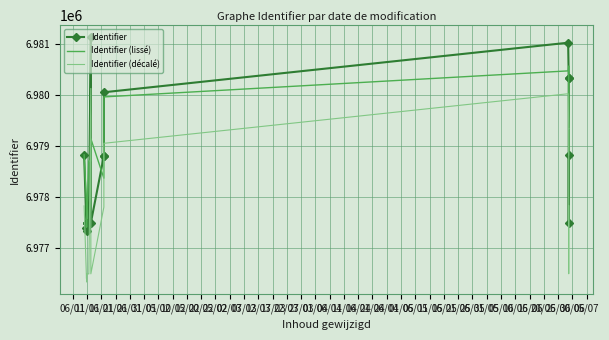

Reading left to right, transcribe all the data shown in this chart.

Identifier: 6978832.0	6977407.0	6977497.0	6977341.0	6977498.0	6977503.0	6977499.0	6981133.0	6977501.0	6978808.0	6978814.0	6980058.0	6981029.0	6980344.0	6980345.0	6977502.0	6978833.0
Identifier (lissé): 6978832.0	6977912.0	6977415.0	6977445.3	6977447.3	6977500.0	6978711.7	6978711.0	6979147.3	6978374.3	6979226.7	6979967.0	6980477.0	6980572.7	6979397.0	6978893.3	6978833.0
Identifier (décalé): 6977832.0	6976407.0	6976497.0	6976341.0	6976498.0	6976503.0	6976499.0	6980133.0	6976501.0	6977808.0	6977814.0	6979058.0	6980029.0	6979344.0	6979345.0	6976502.0	6977833.0